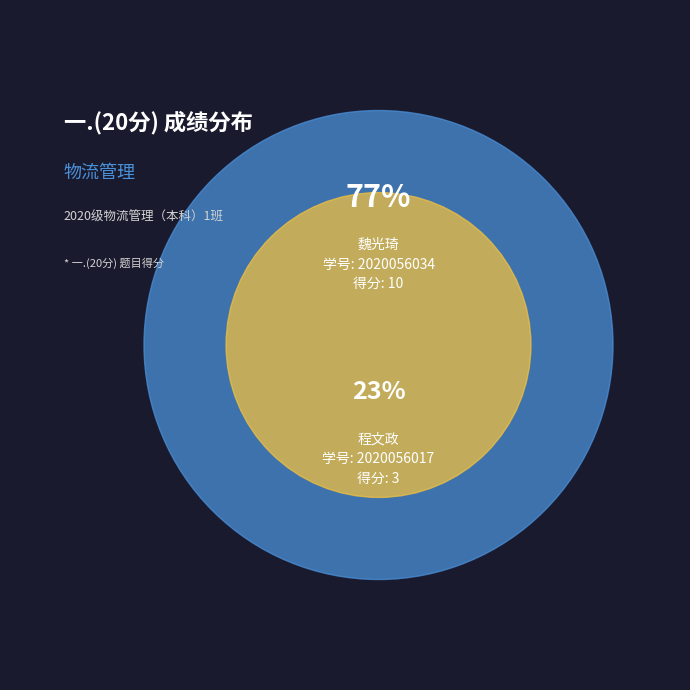

Is there a majority slice in this chart?

Yes